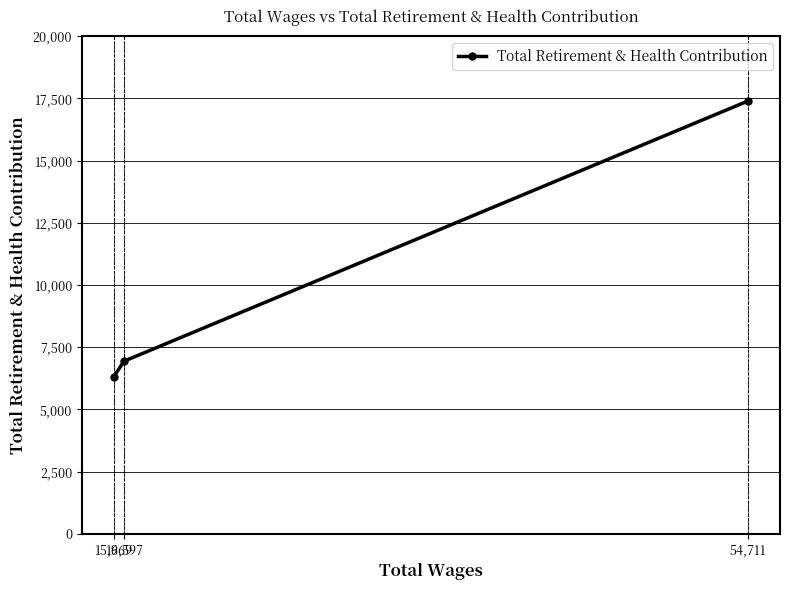

Reading left to right, extract all data points from this chart.

15,969=6302	16,597=6938	54,711=17404